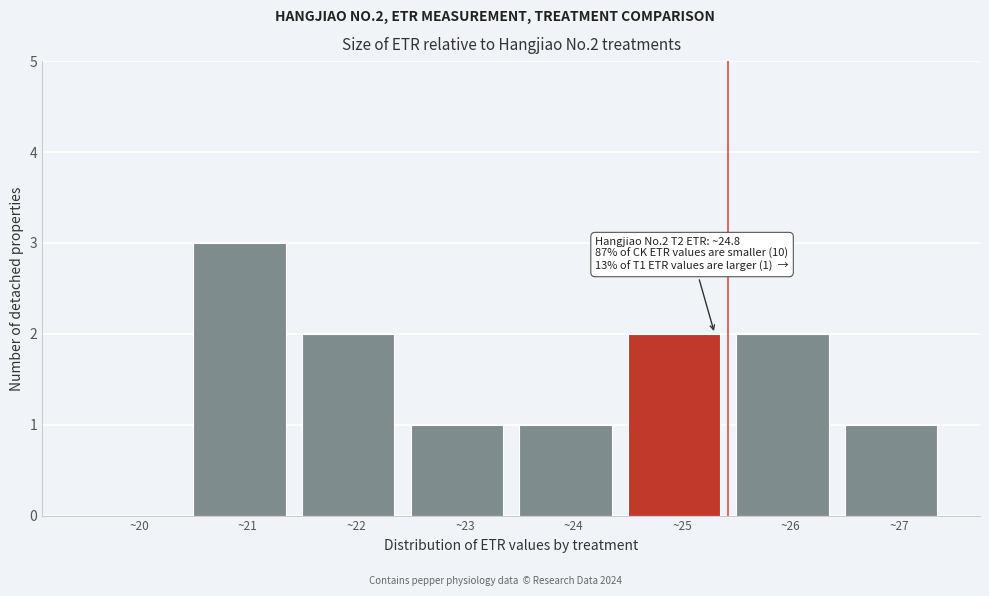

Over which range of the x-axis is the bar tallest?

20.5 to 21.5